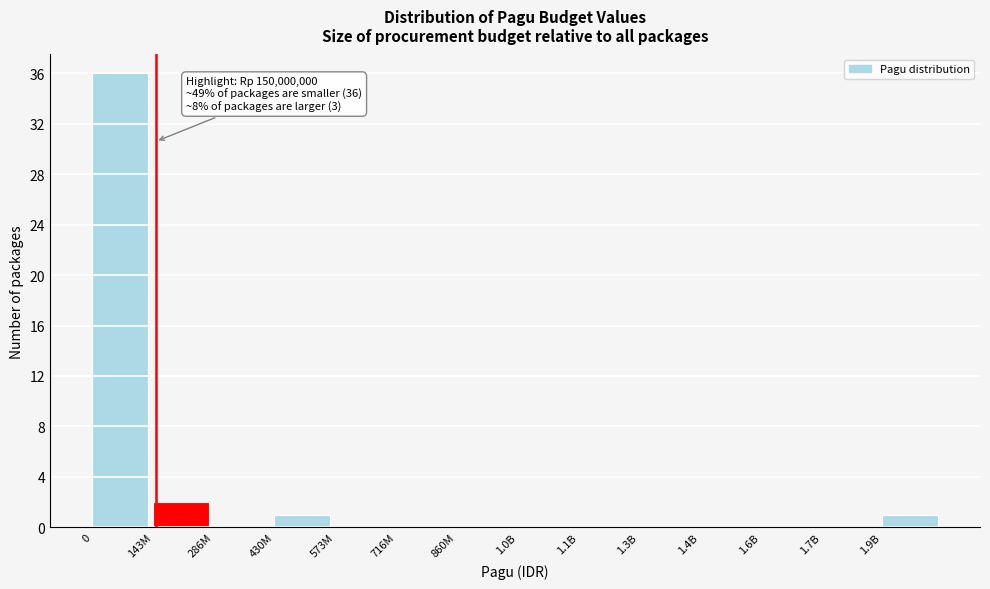

Reading right to left, transcribe all the data shown in this chart.

1.9B=1	1.7B=0	1.6B=0	1.4B=0	1.3B=0	1.1B=0	1.0B=0	860M=0	716M=0	573M=0	430M=1	286M=0	143M=2	0=36